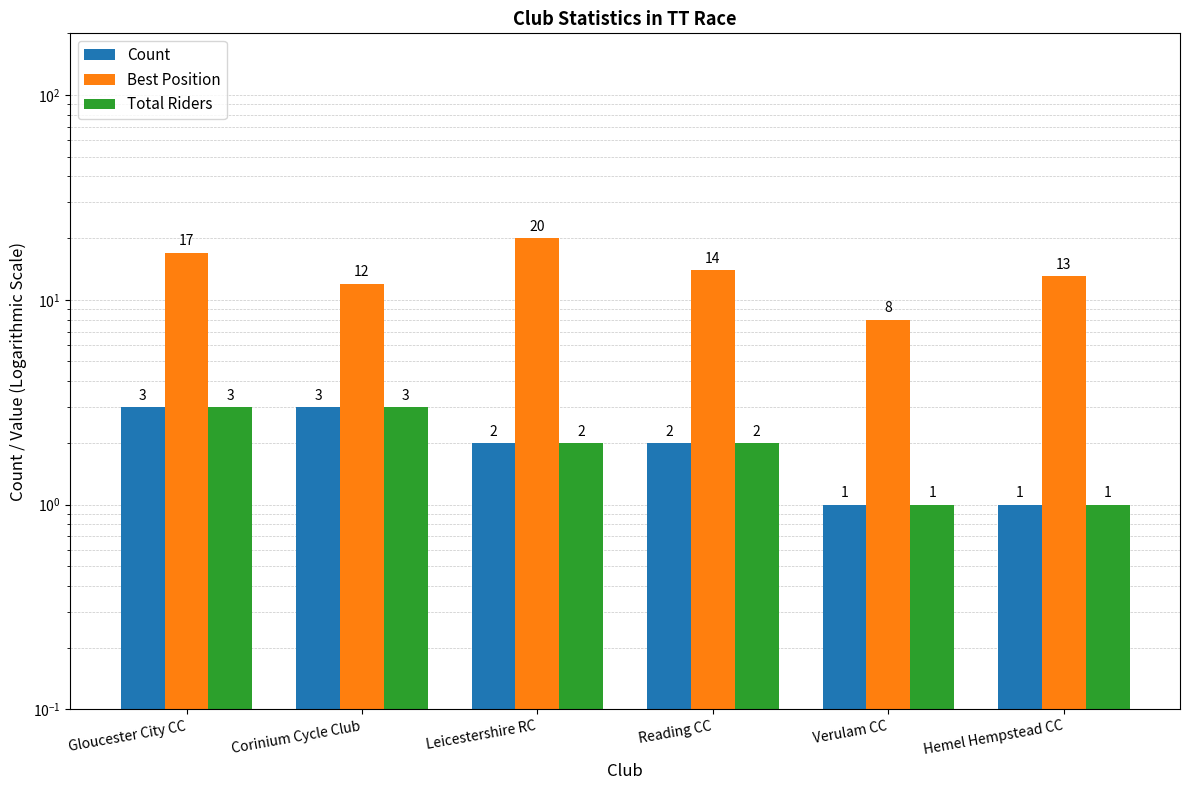

Is it true that Best Position equals 13 at Hemel Hempstead CC?

True